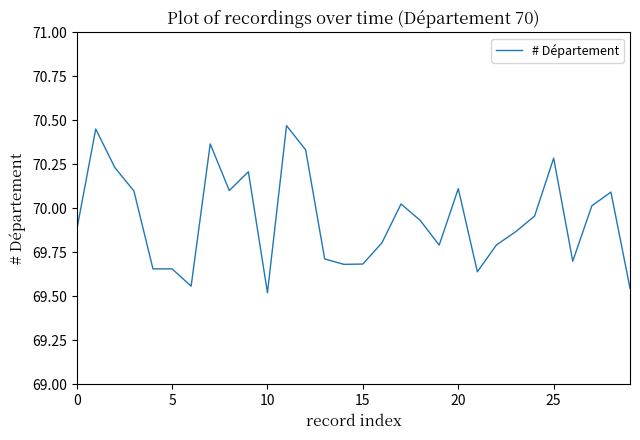

What is the difference between the maximum and minimum values?

0.9